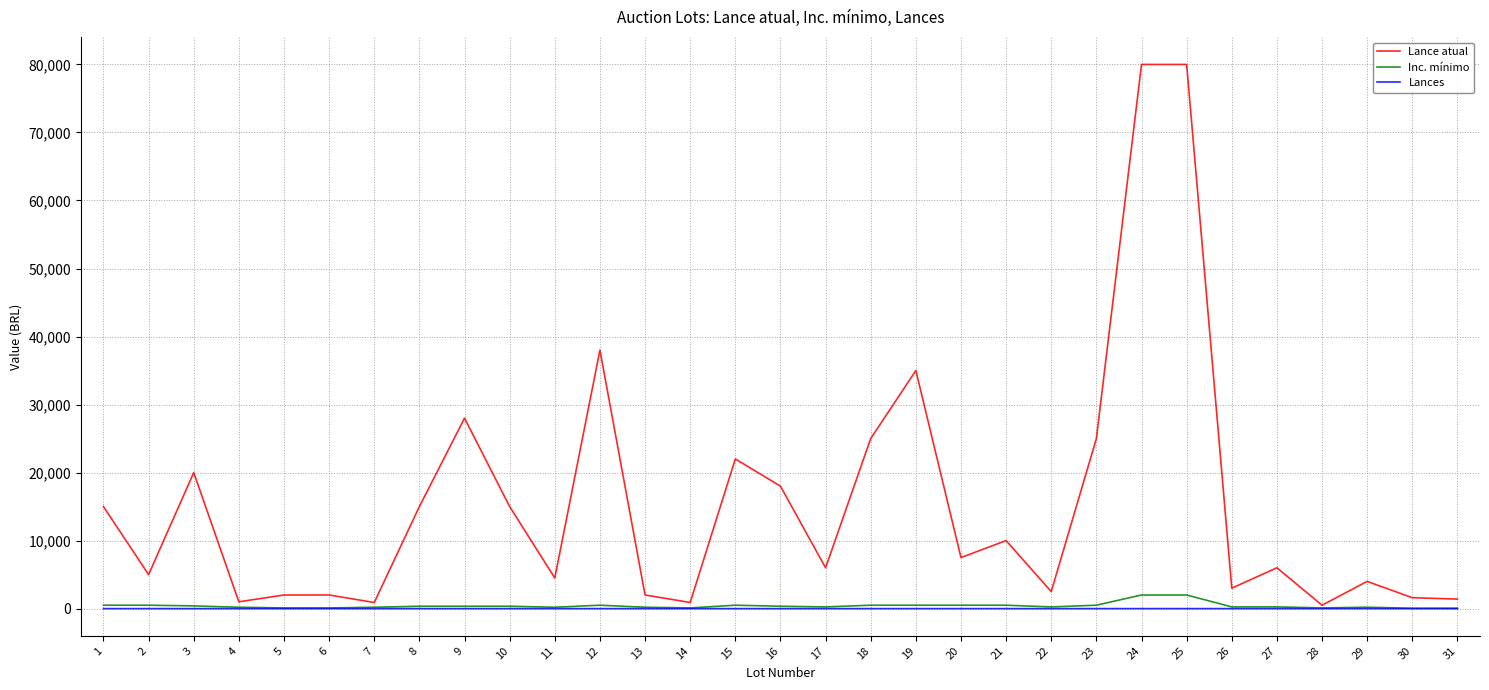

Which series has the widest spread of values?

Lance atual